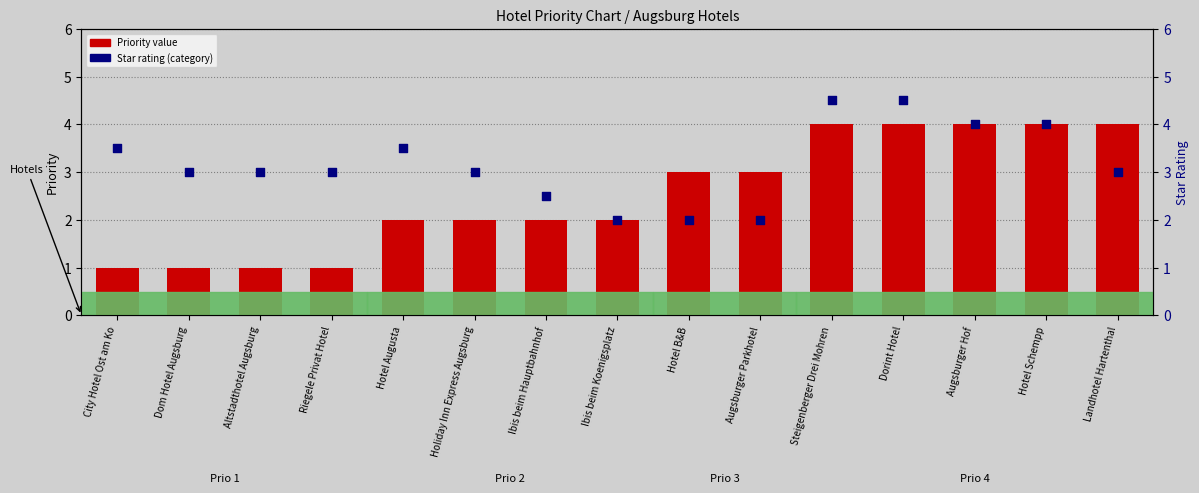

What is the total value across all series at Augsburger Hof?

8.0